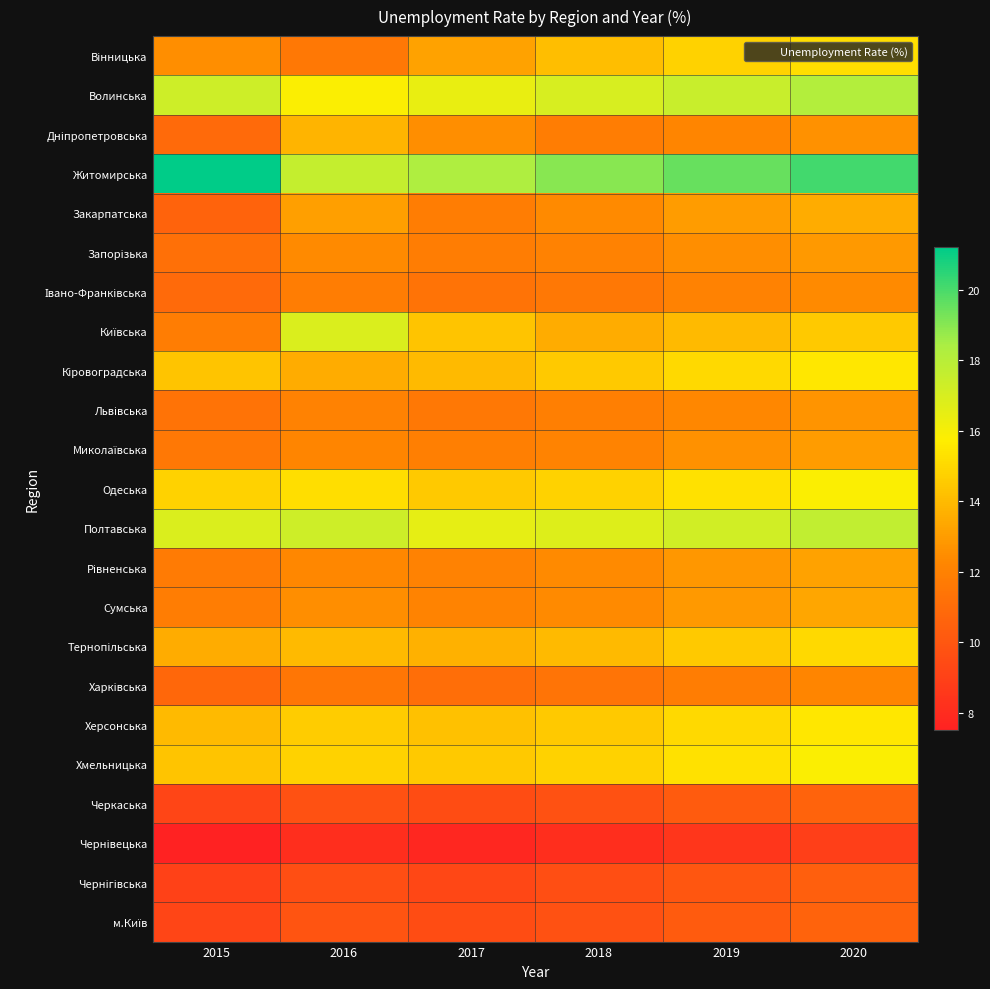

At which category does the chart reach its minimum across all series?

2015